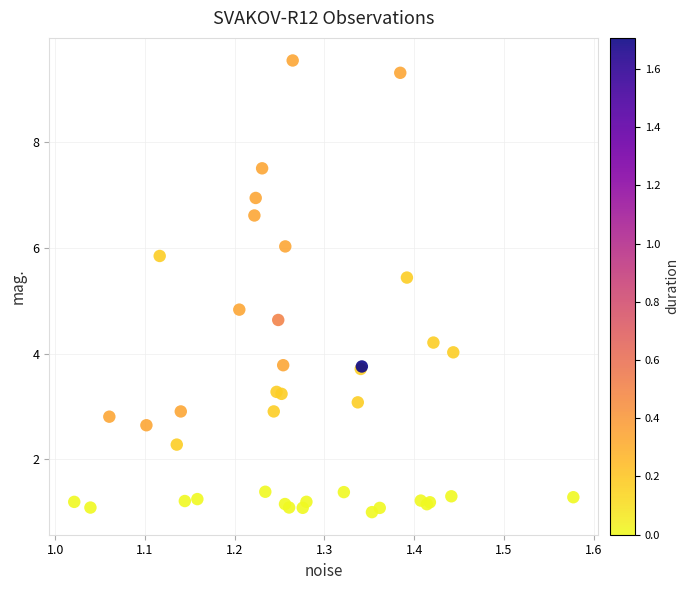

What Y value in the scatter plot is closest to 5?

4.8